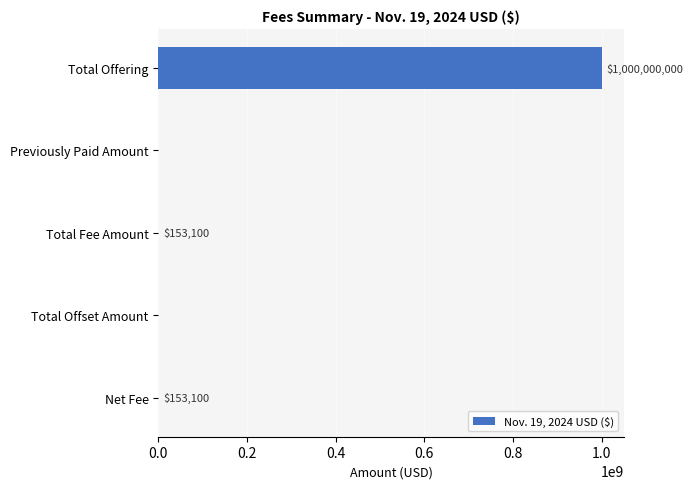

Reading top to bottom, transcribe all the data shown in this chart.

Total Offering=1000000000	Previously Paid Amount=0	Total Fee Amount=153100	Total Offset Amount=0	Net Fee=153100